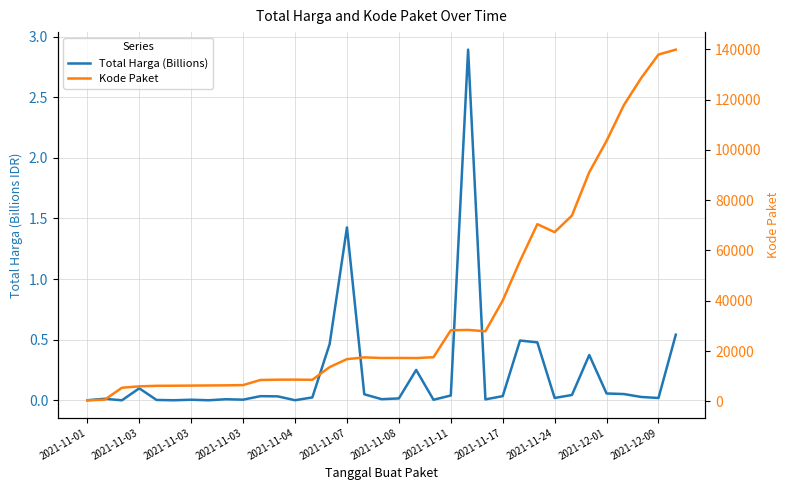

True or false: Total Harga (Billions) and Kode Paket intersect in this chart.

False